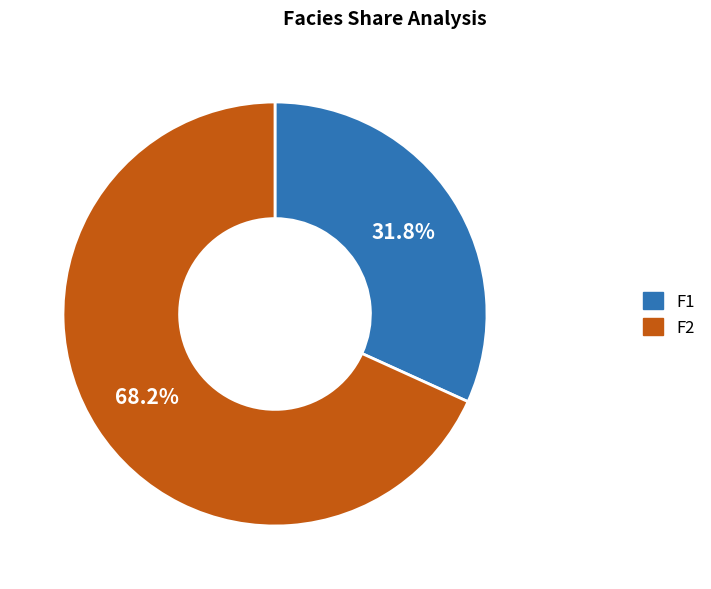

Is there a majority slice in this chart?

Yes